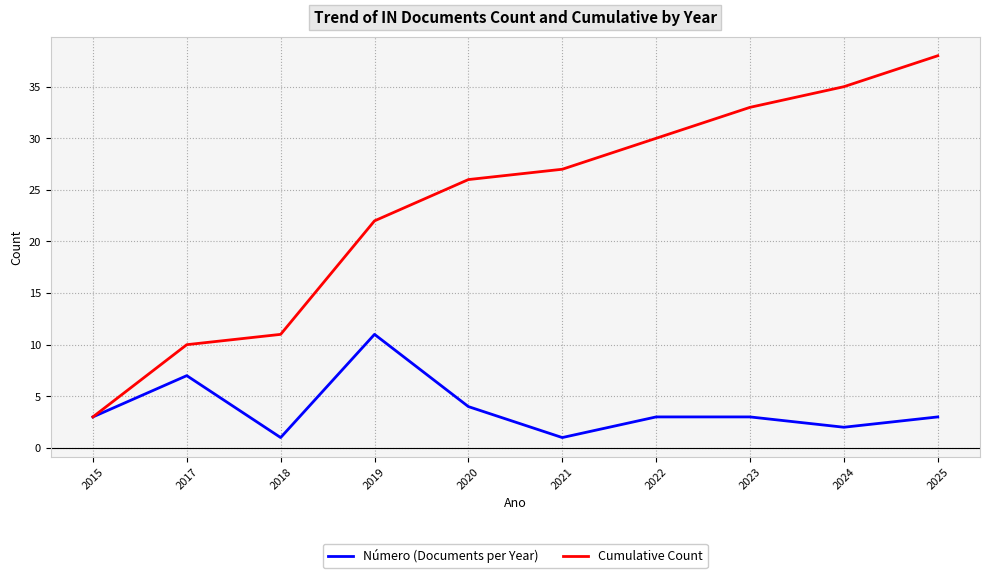

At which label is Cumulative Count closest to 20?

2019